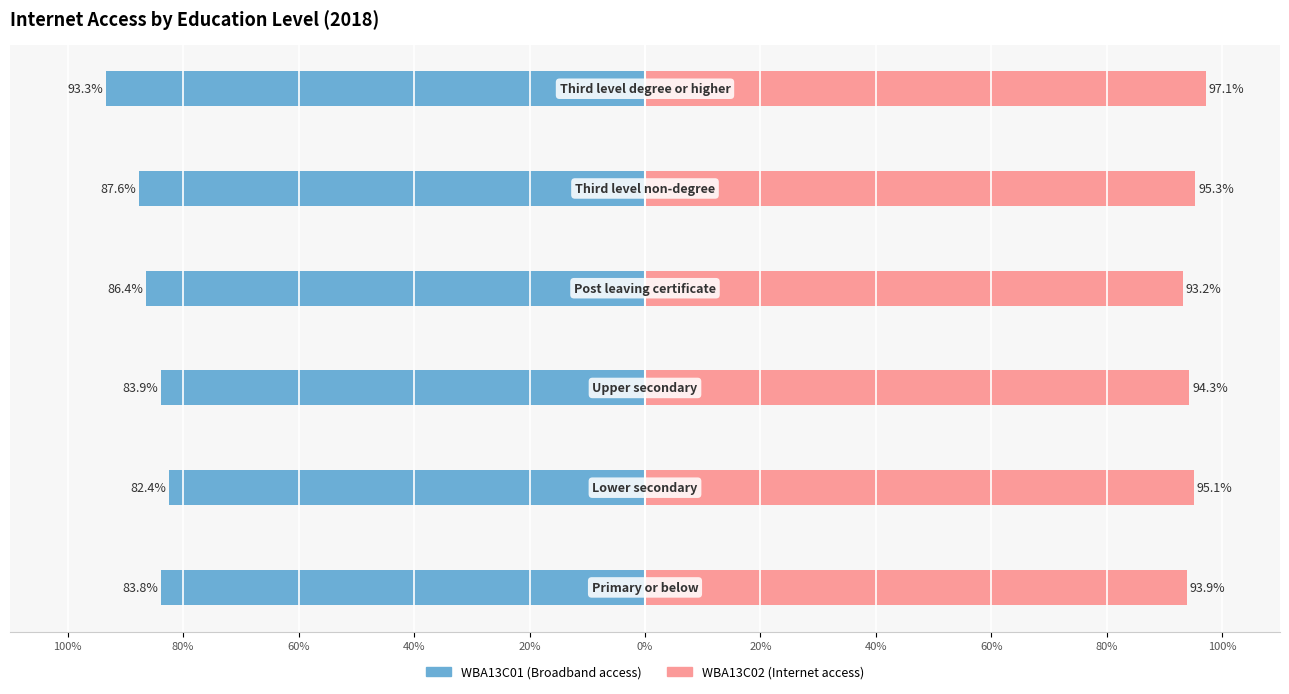

What is the difference between the WBA13C01 values at 60% and 20%?

3.7